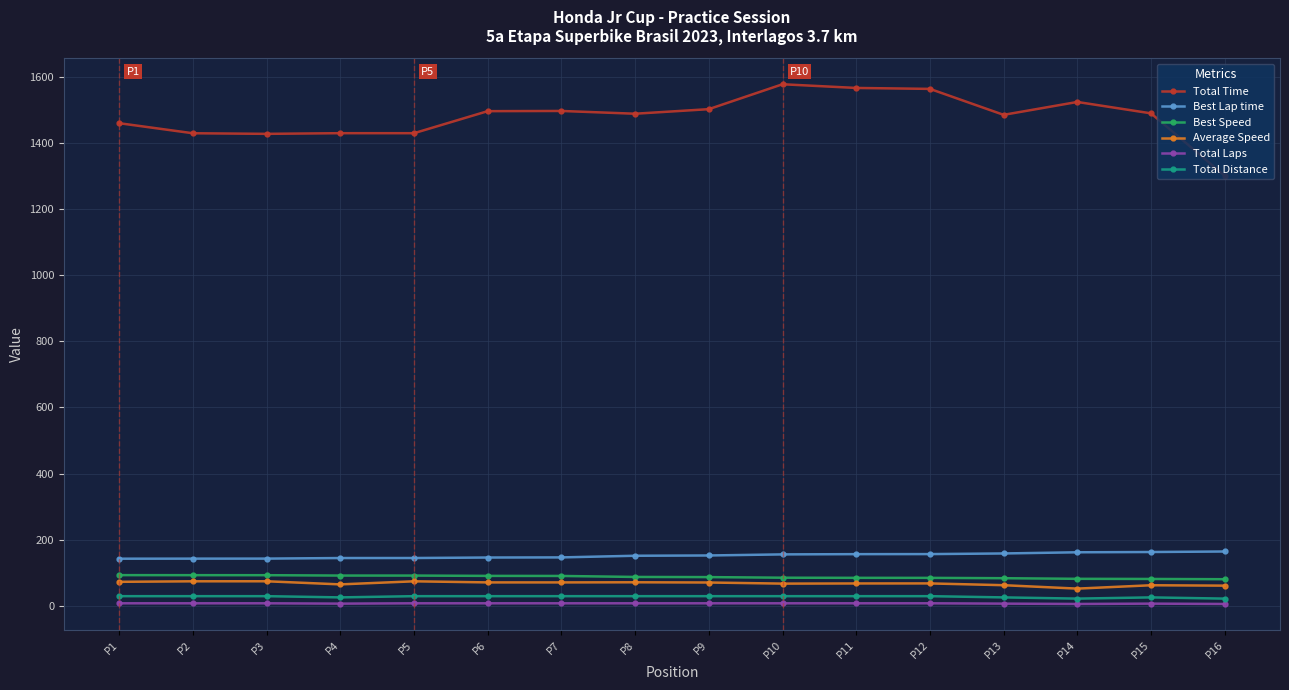

True or false: Best Speed and Best Lap time cross at least once.

False